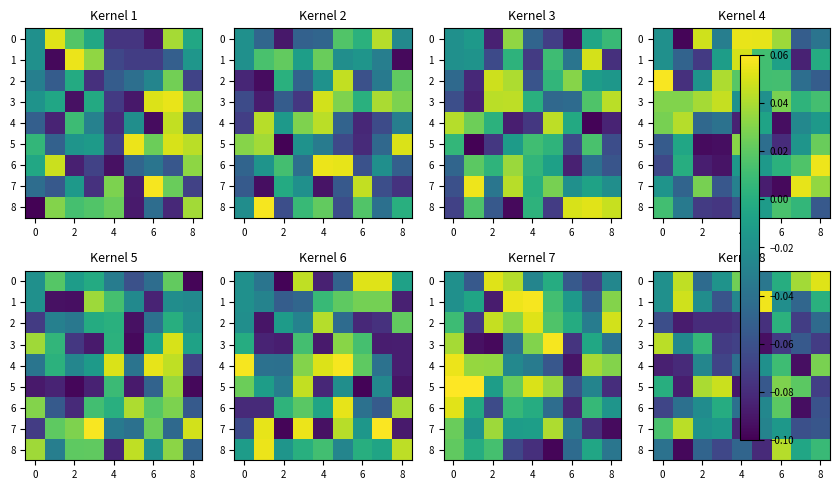

At how many categories does at least one series exceed 0?

9